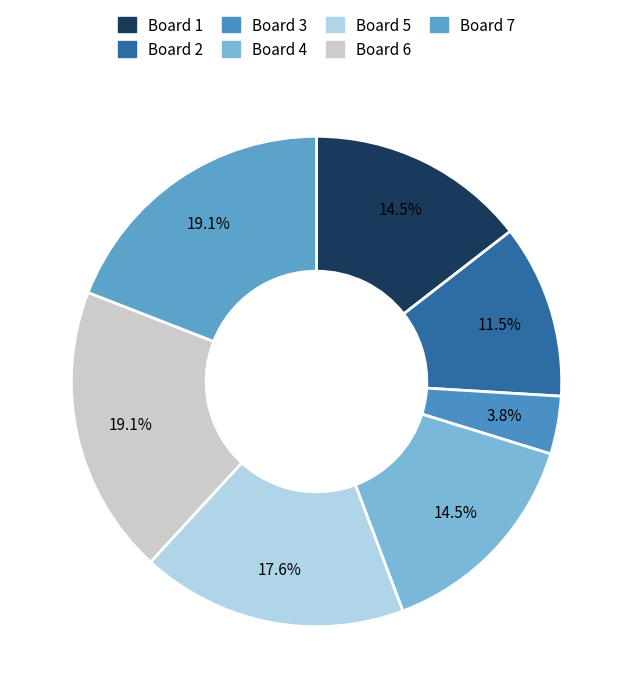

Is Board 6 the majority of the pie?

No